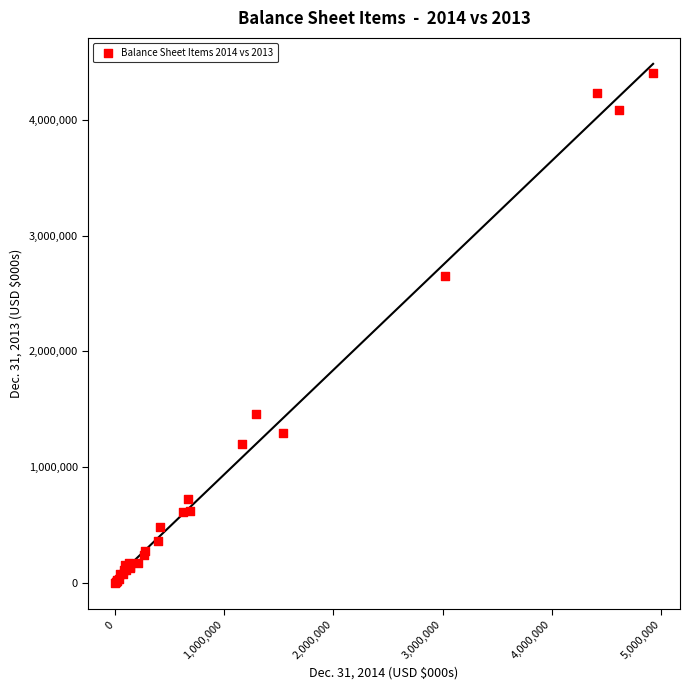

What Y value in the scatter plot is closest to 2200845?

2651793